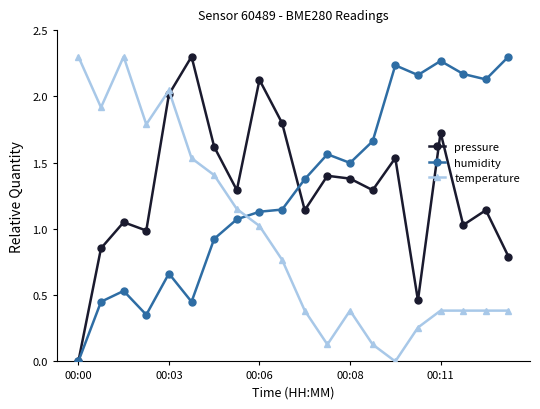

True or false: pressure has more than 0 points higher than both neighbors.

True